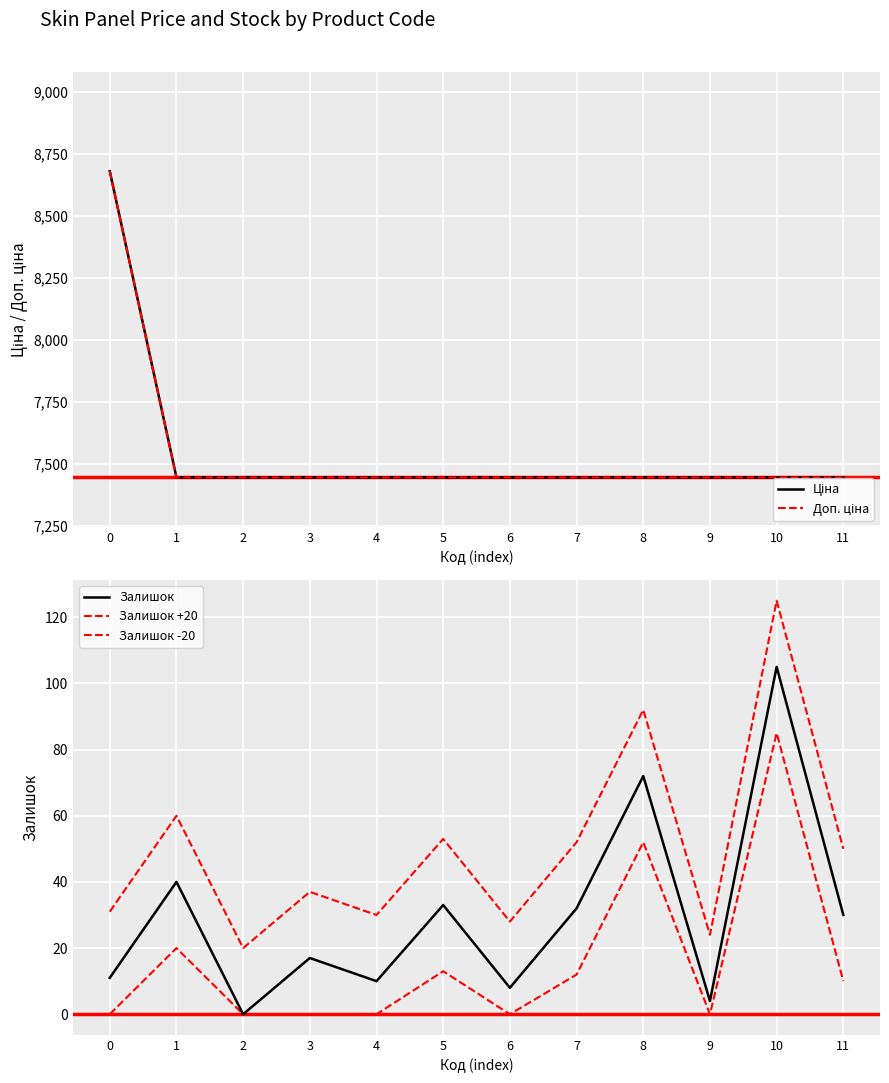

At 5, list the series in order from smallest to largest.

Залишок -20, Залишок, Залишок +20, Ціна, Доп. ціна